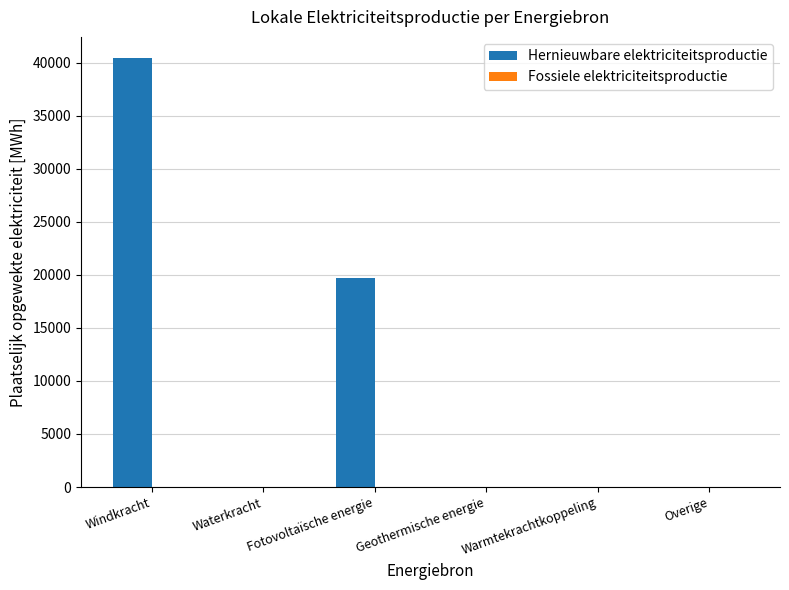

True or false: the data shows 40418.9 at Windkracht.

True